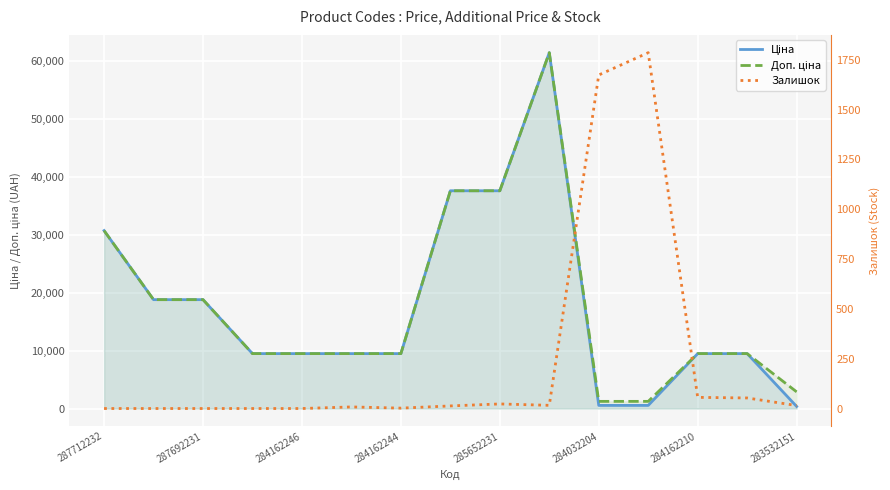

What is the sum of all Залишок values?

3646.0